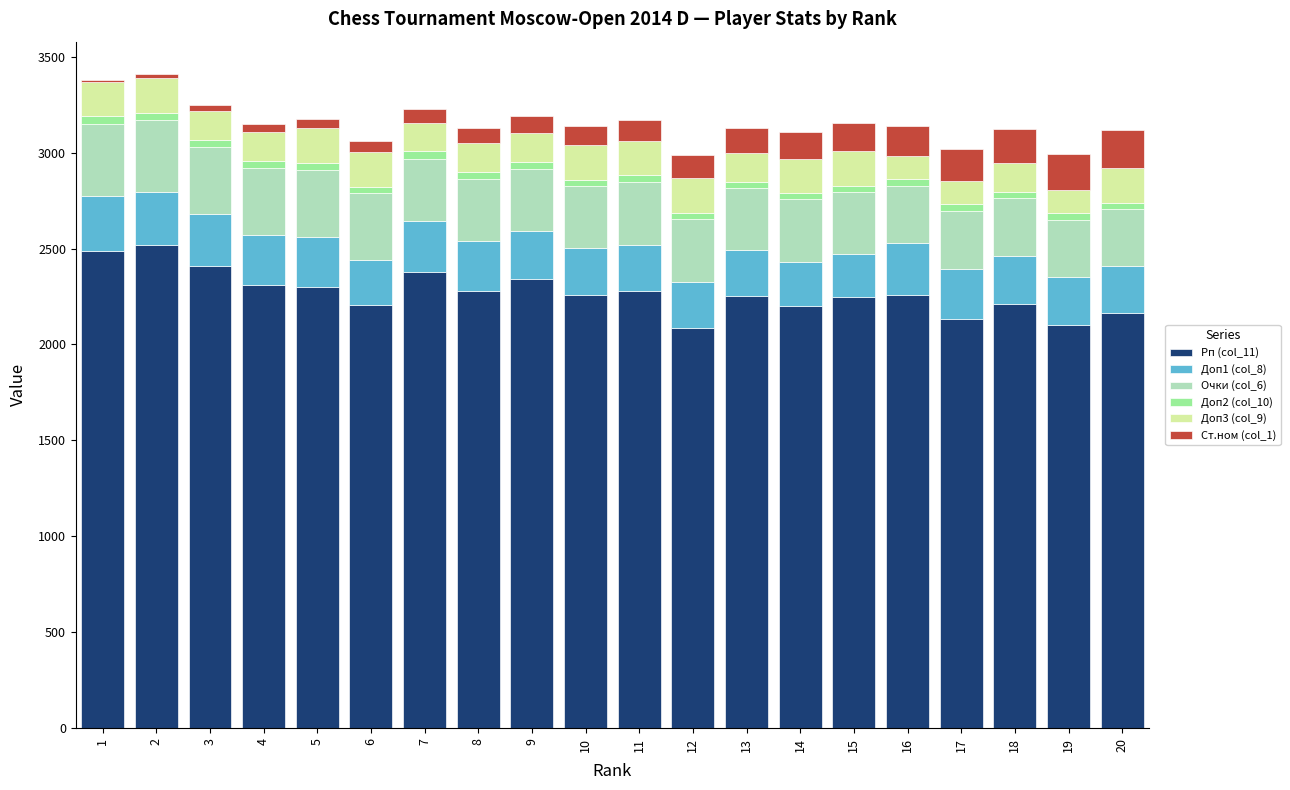

Count the number of categories in the chart.

20